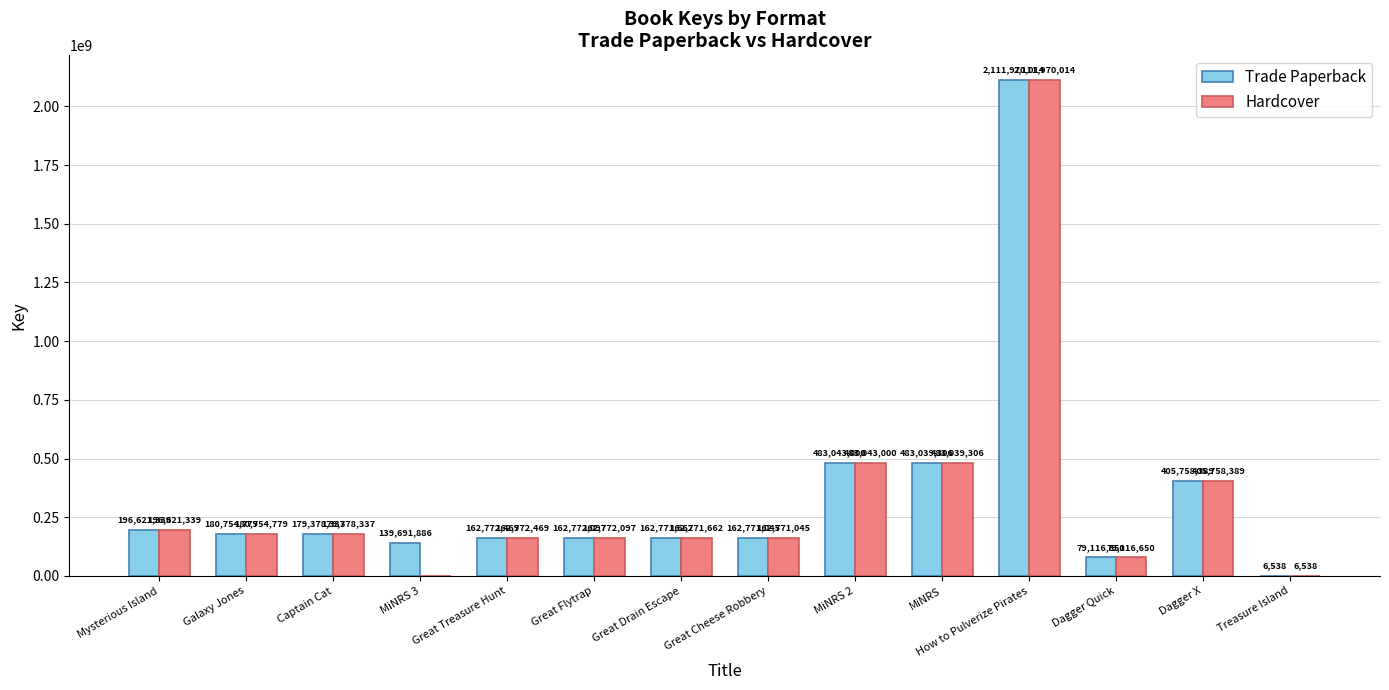

Is the value of Trade Paperback at Great Treasure Hunt greater than the value of Hardcover at Dagger X?

No